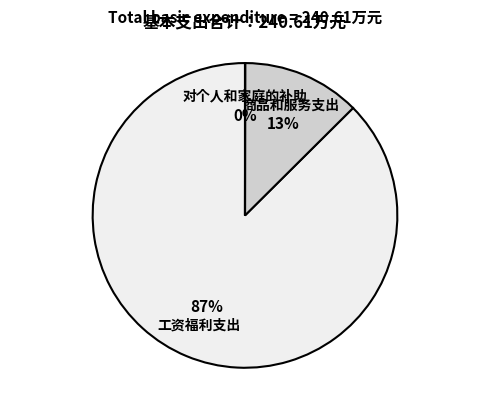

Does any single category account for the majority?

Yes